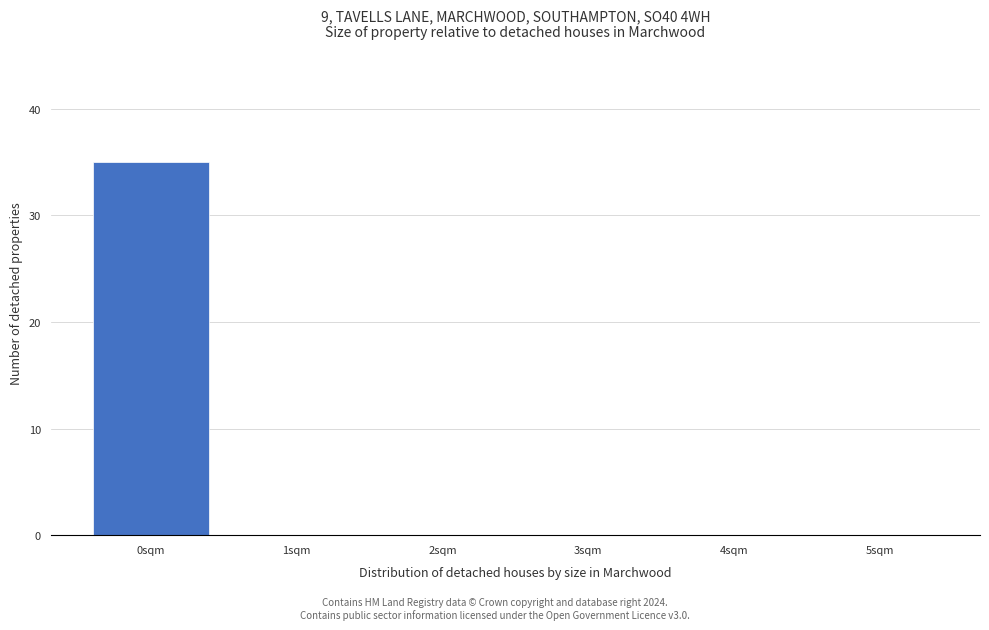

How tall is the bar that spans -0.5 to 0.5 on the x-axis? The values are not printed on the chart, so give them approximately, as read against the axis.

35